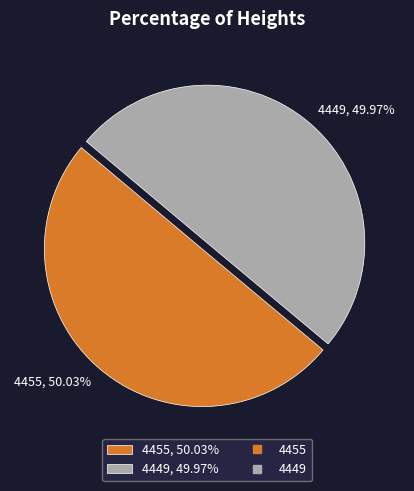

To the nearest percent, what percentage of the pie is 4455?

50%